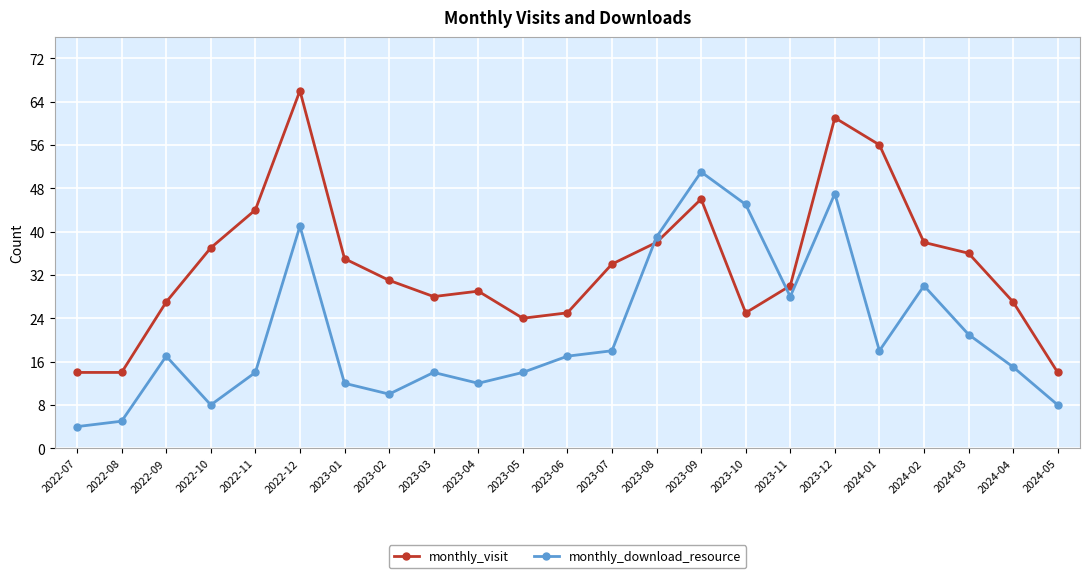

Rank the series at 2023-08 from lowest to highest value.

monthly_visit, monthly_download_resource